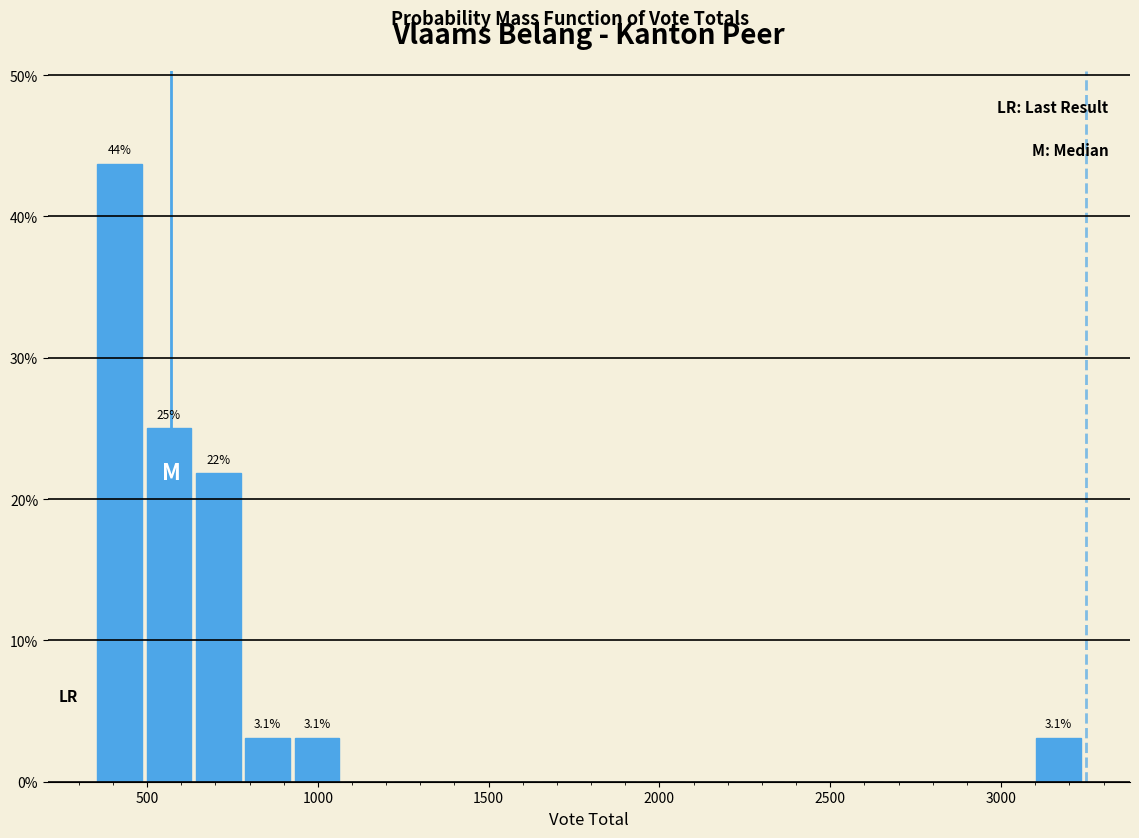

Around what value on the x-axis is the tallest bar? Give the approximate position of its centre, as read against the axis.

400